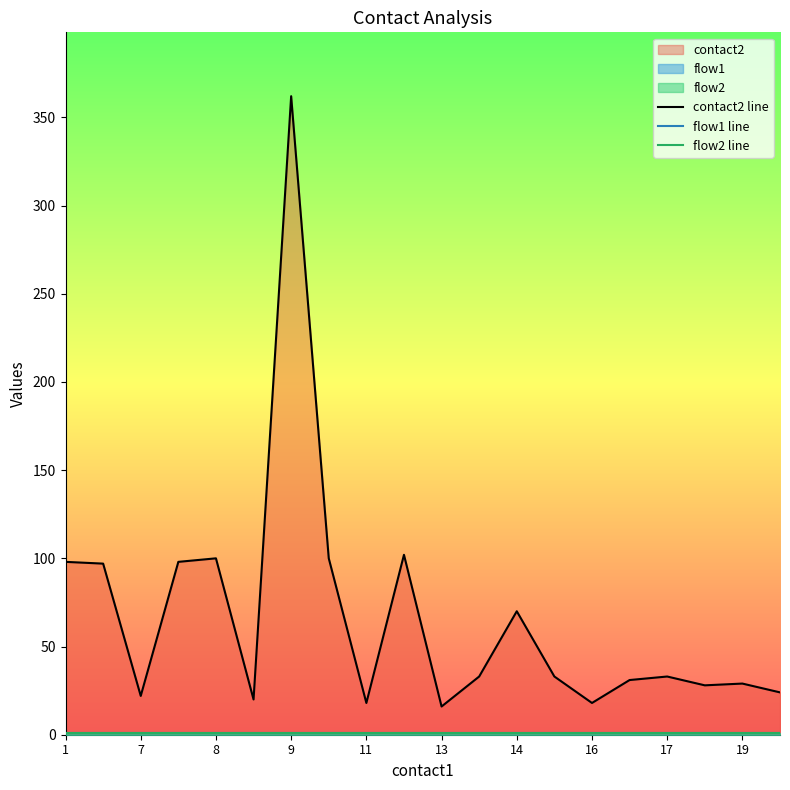

What is the value of the flow2 line point at the 16th from the left?

1